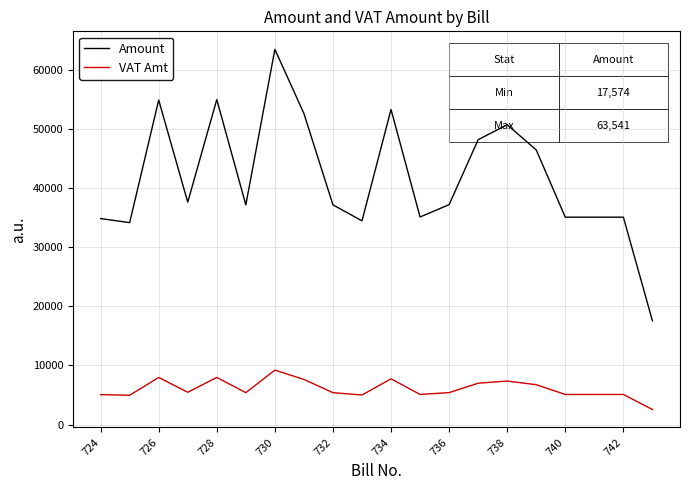

Which series has the widest spread of values?

Amount